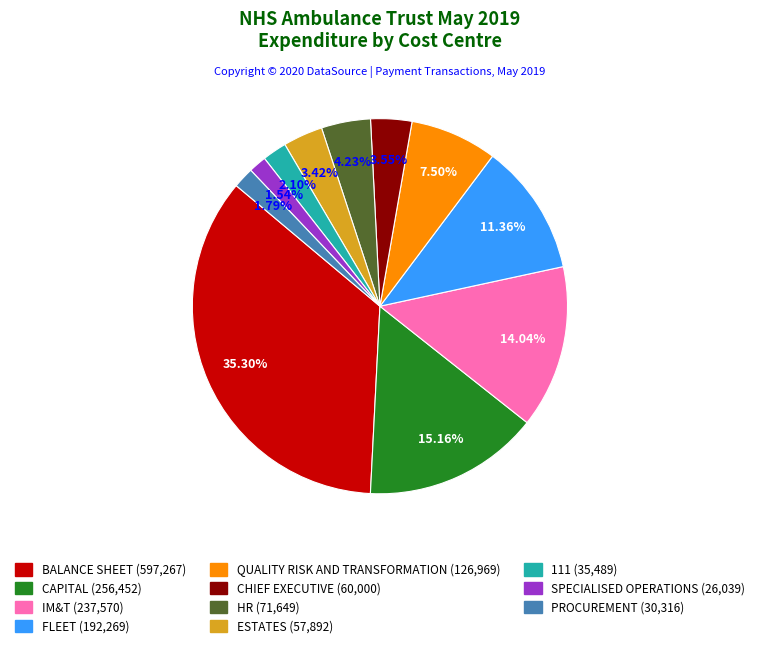

Count the number of slices in the pie.

11